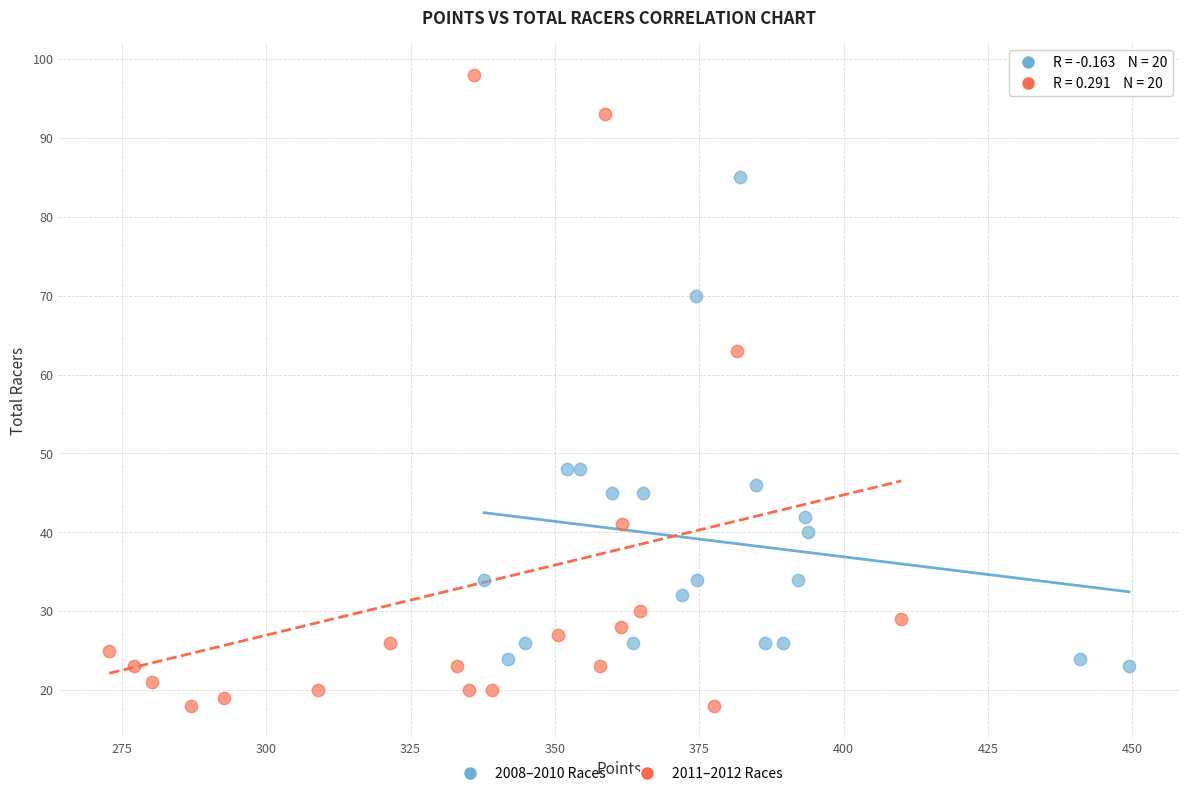

Which series contains the lowest Y value?

2011–2012 Races